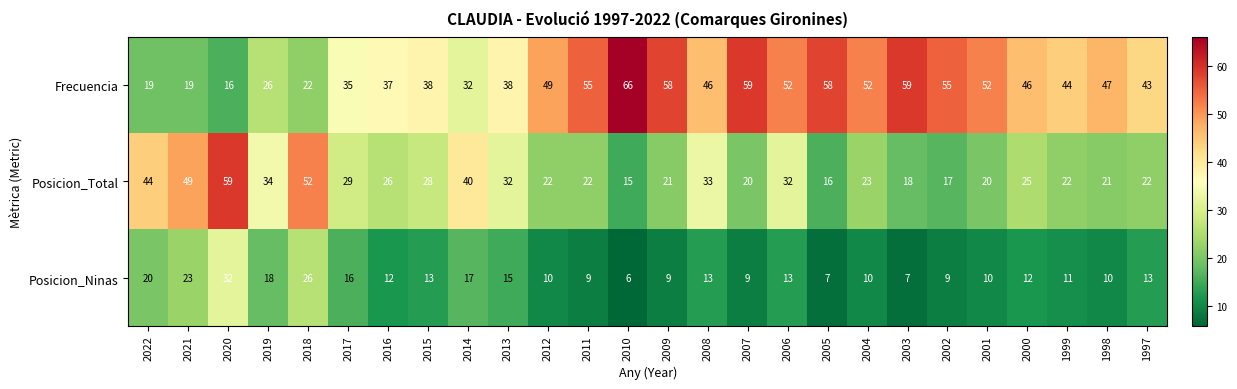

What is the lowest value of the Frecuencia series?

16